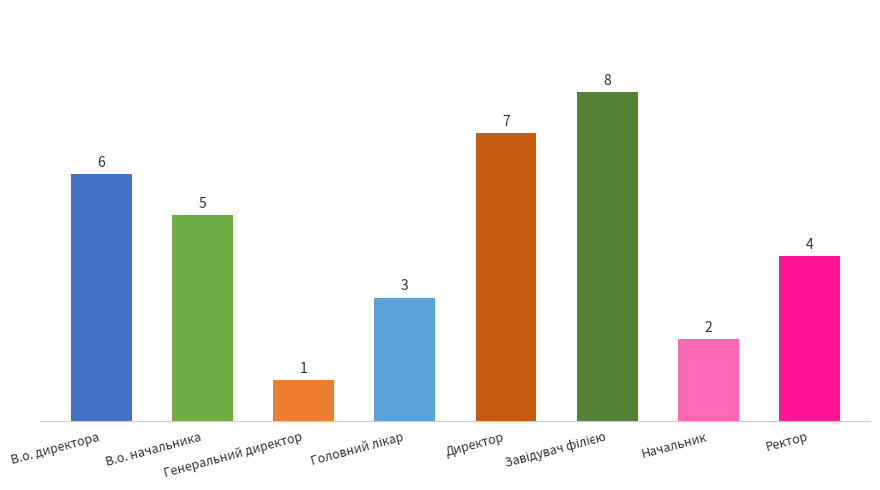

What is the difference between the second highest and second lowest values?

5